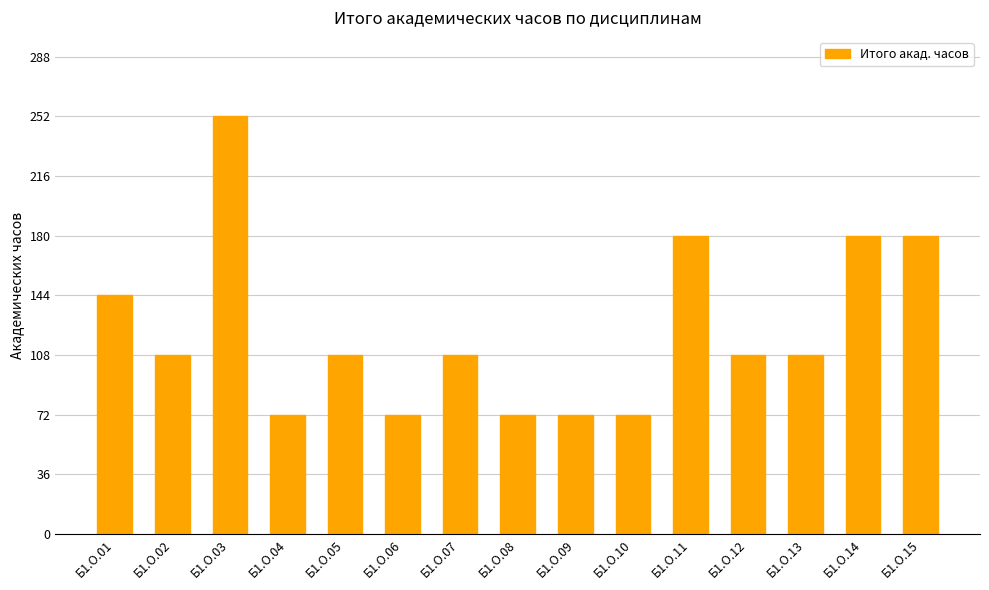

Reading left to right, list all the values displayed in this chart.

144	108	252	72	108	72	108	72	72	72	180	108	108	180	180